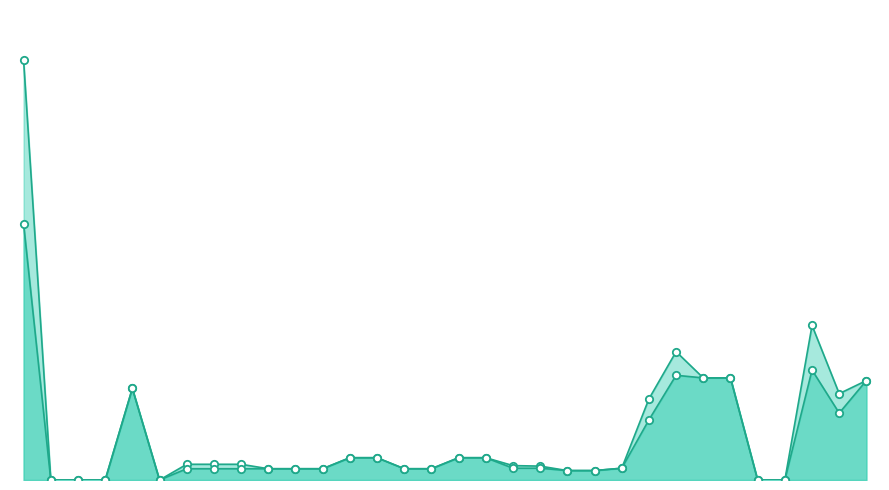

At how many categories does at least one series exceed 49?

2